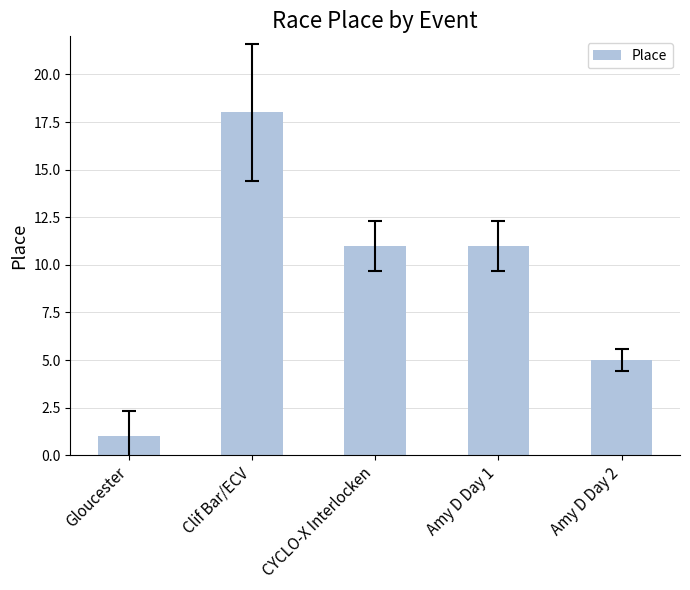

Where does the data first go above 11?

Clif Bar/ECV